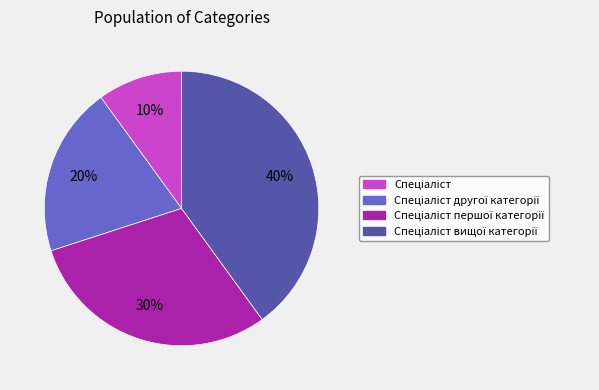

To the nearest percent, what is the difference between the largest and smallest slice percentages?

30%